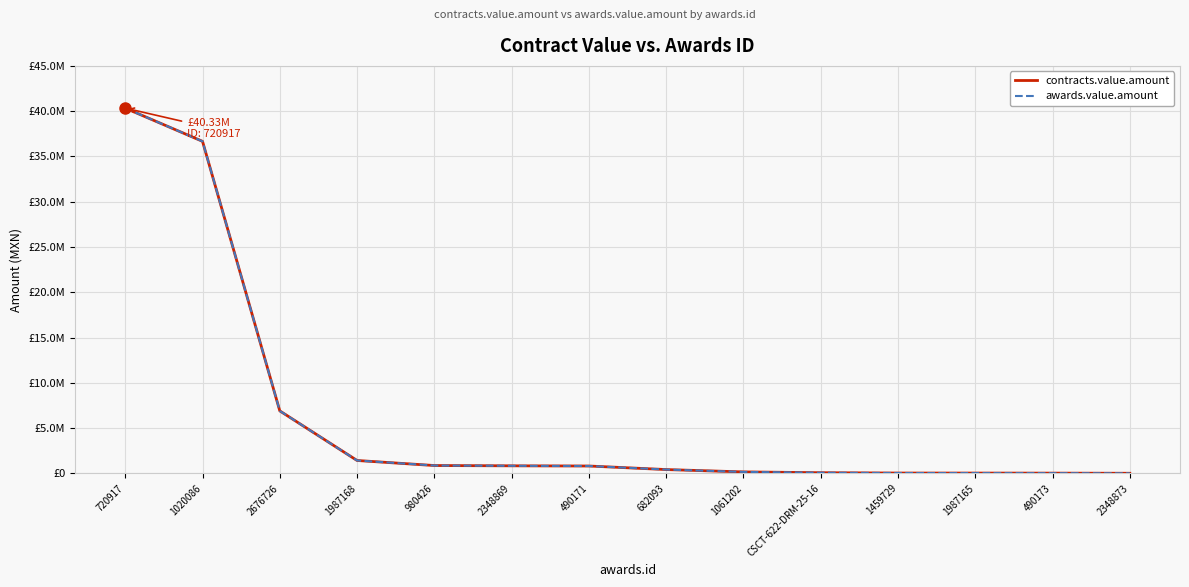

At how many categories does at least one series exceed 3944061?

3